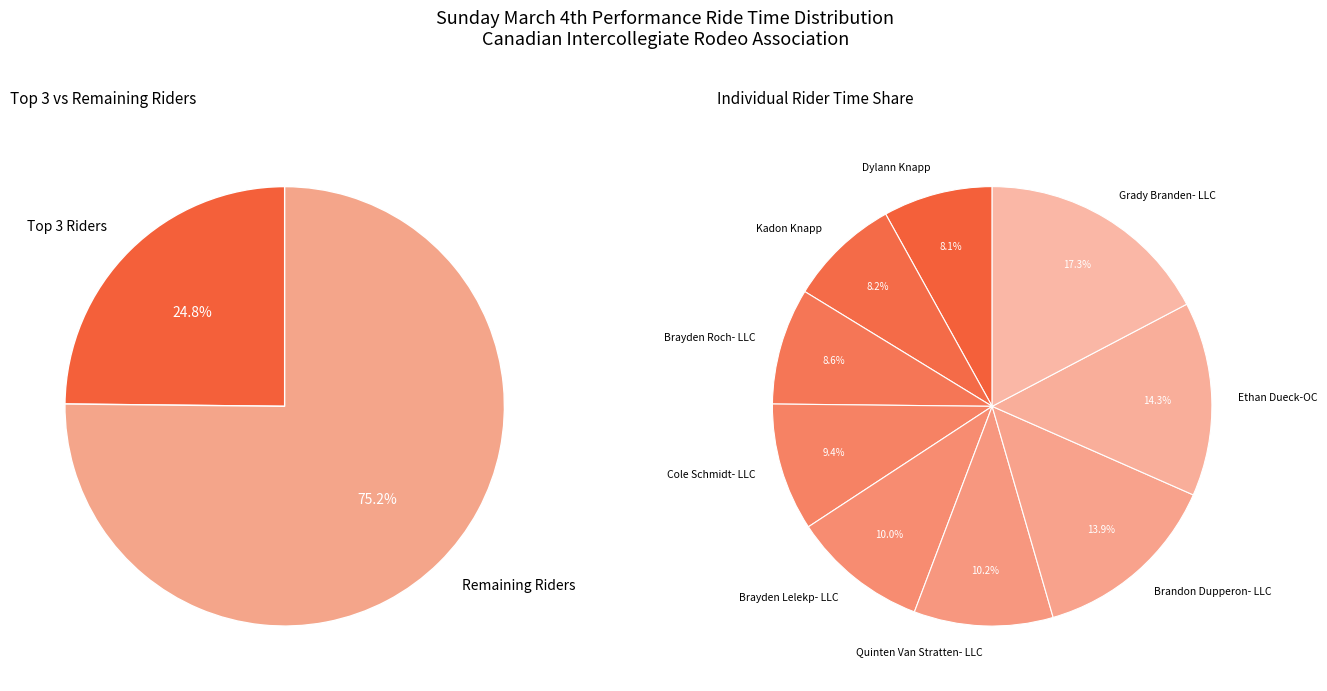

Which category has the biggest portion of the pie?

Grady Branden- LLC